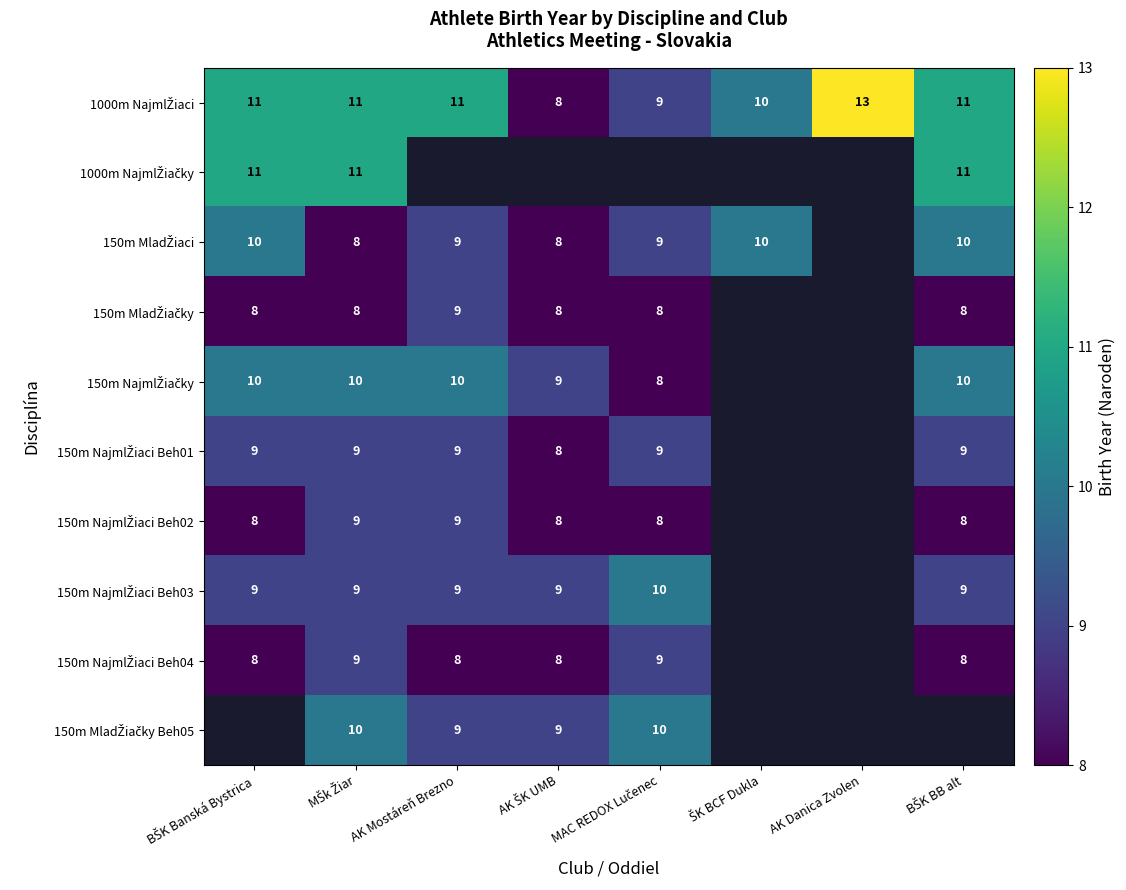

The value of 150m MladŽiaci at AK ŠK UMB is 8.0. True or false?

True